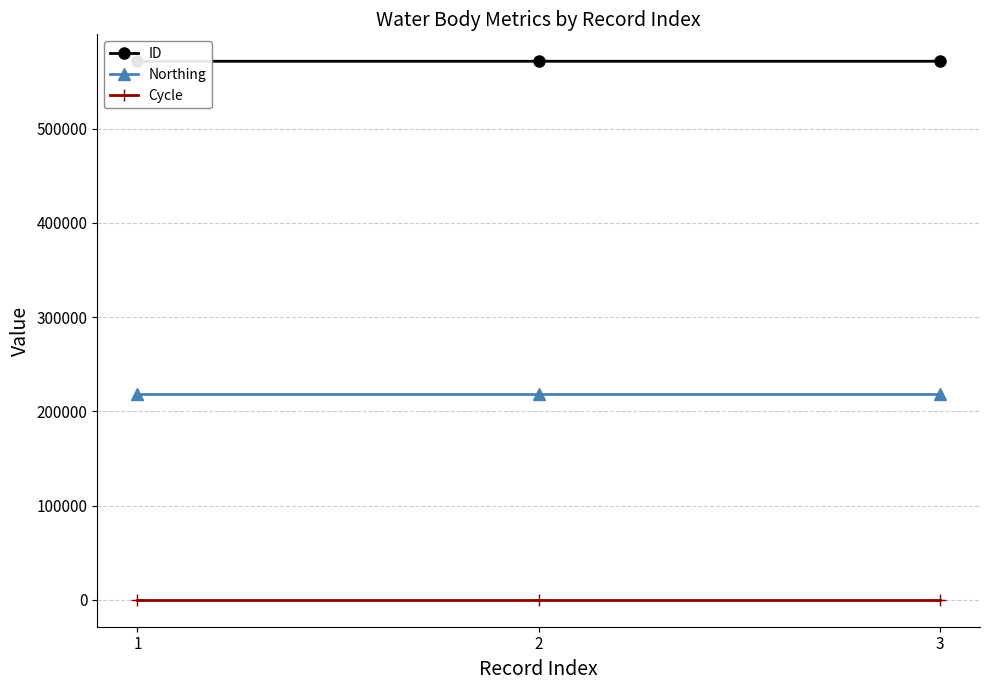

Is this an area chart (filled region under the line)?

No